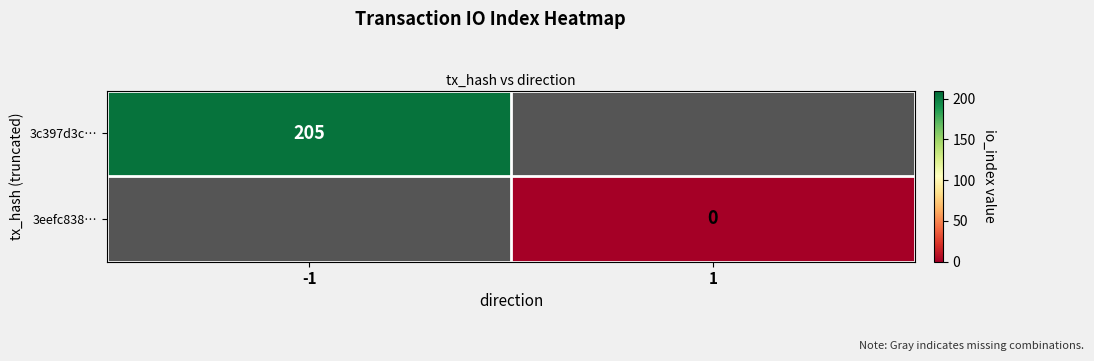

Is the value of 3c397d3c… at -1 greater than the value of 3eefc838… at 1?

Yes